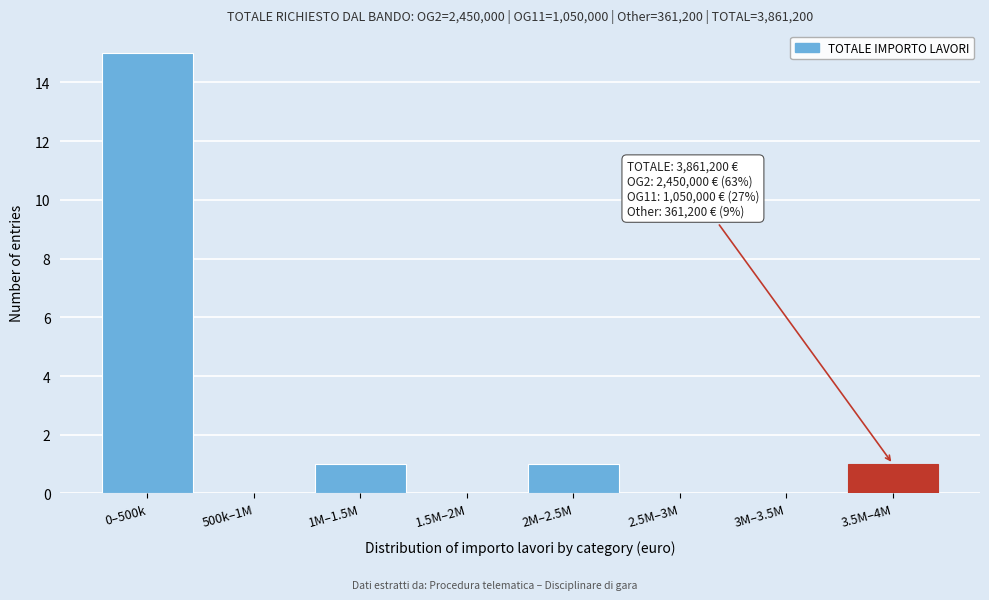

Reading left to right, transcribe all the data shown in this chart.

0–500k=15	500k–1M=0	1M–1.5M=1	1.5M–2M=0	2M–2.5M=1	2.5M–3M=0	3M–3.5M=0	3.5M–4M=1